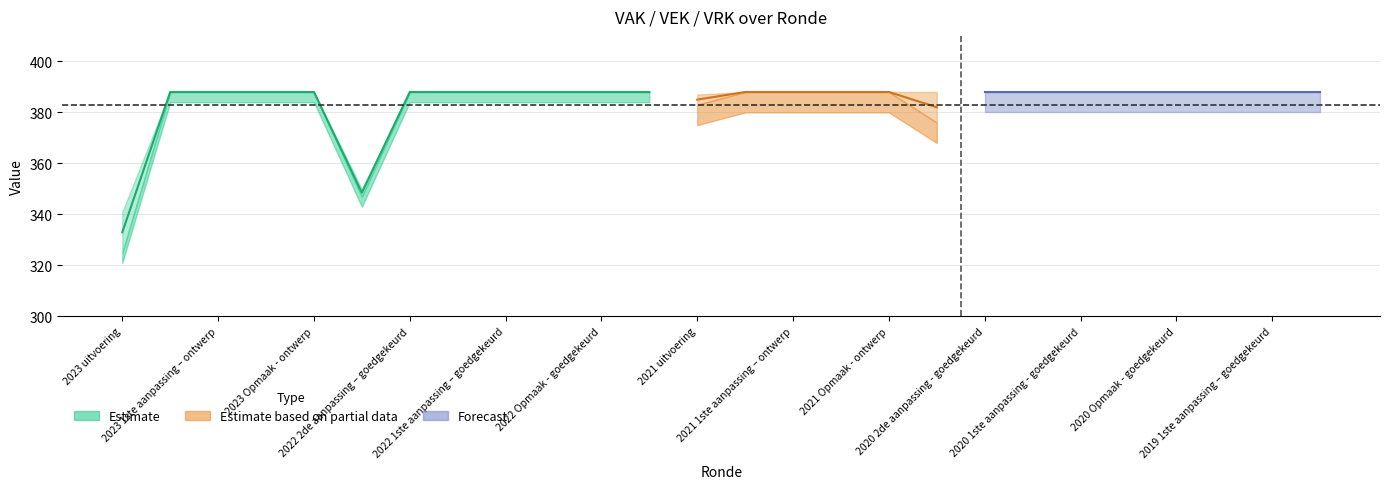

What is the difference between the second highest and second lowest values in the VAK series?

38